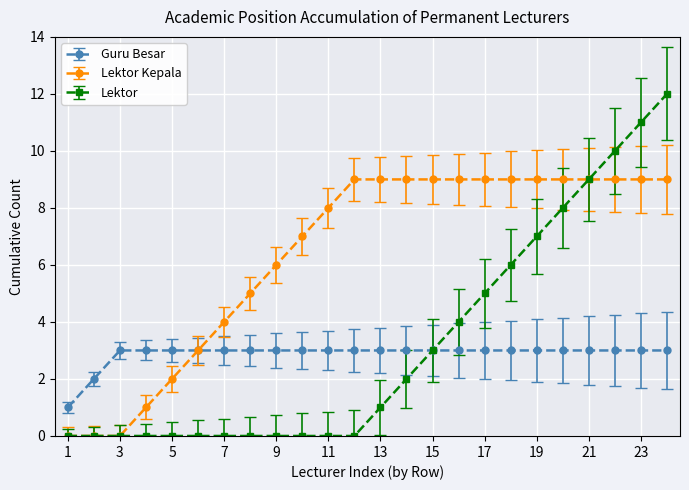

What is the greatest value displayed?

12